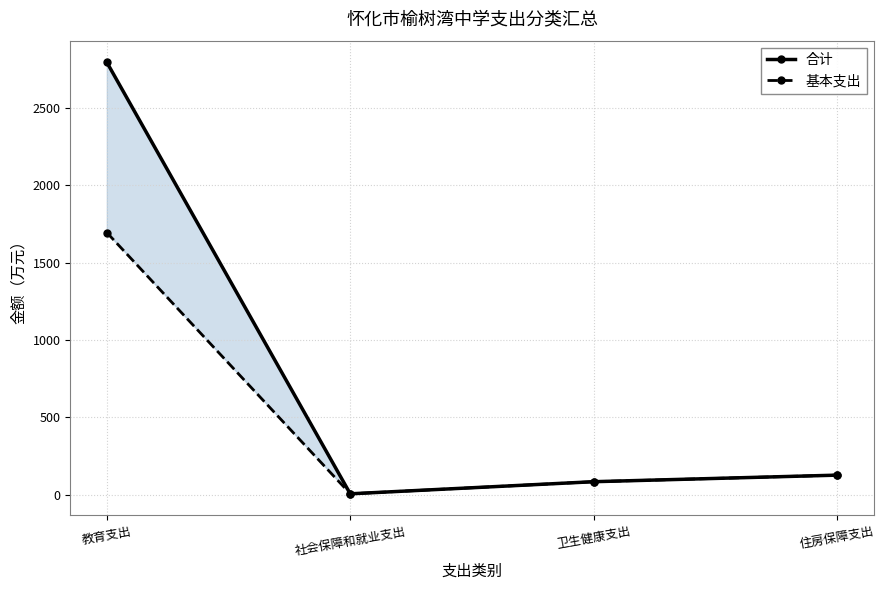

True or false: 合计 and 基本支出 intersect in this chart.

False